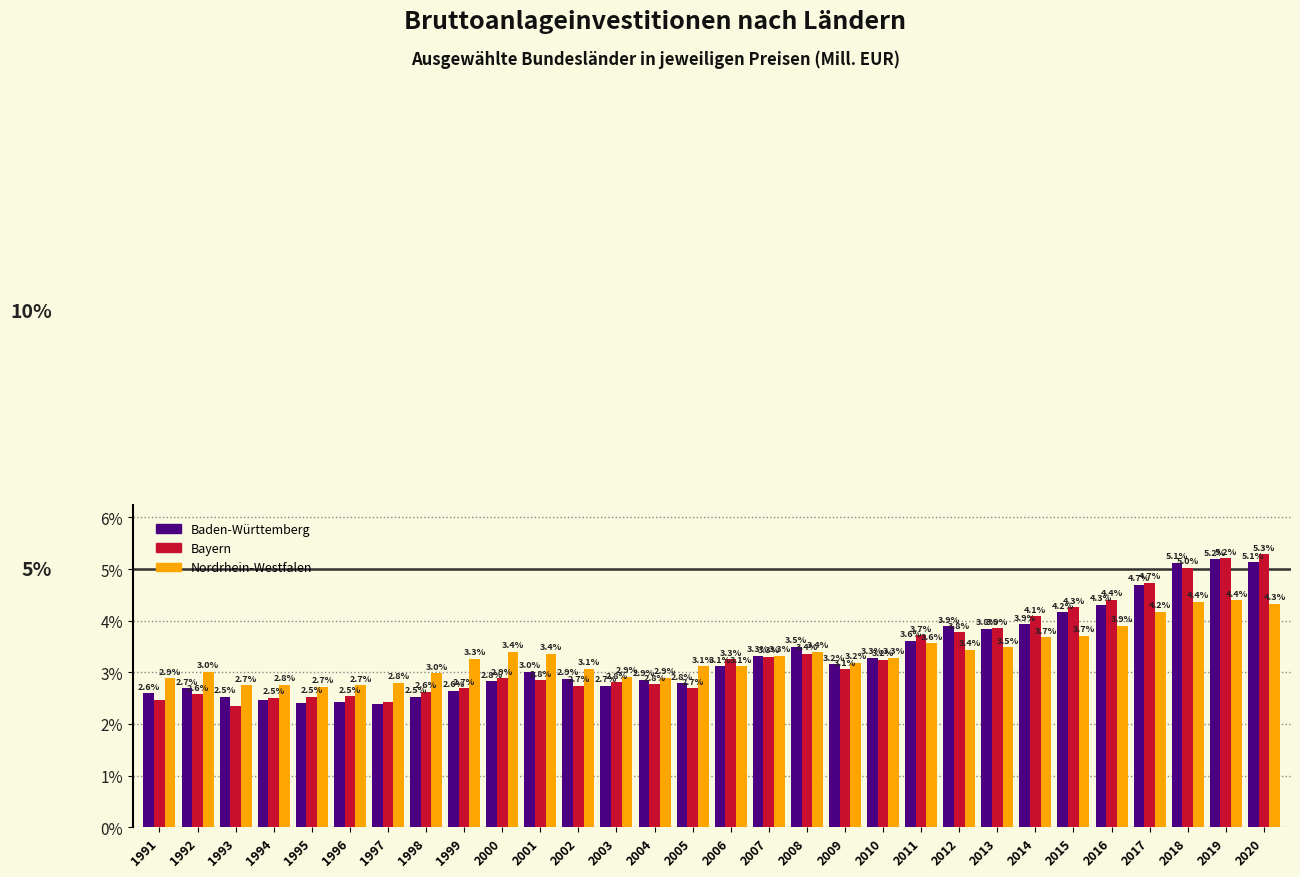

Which category has the highest value across all series?

2020